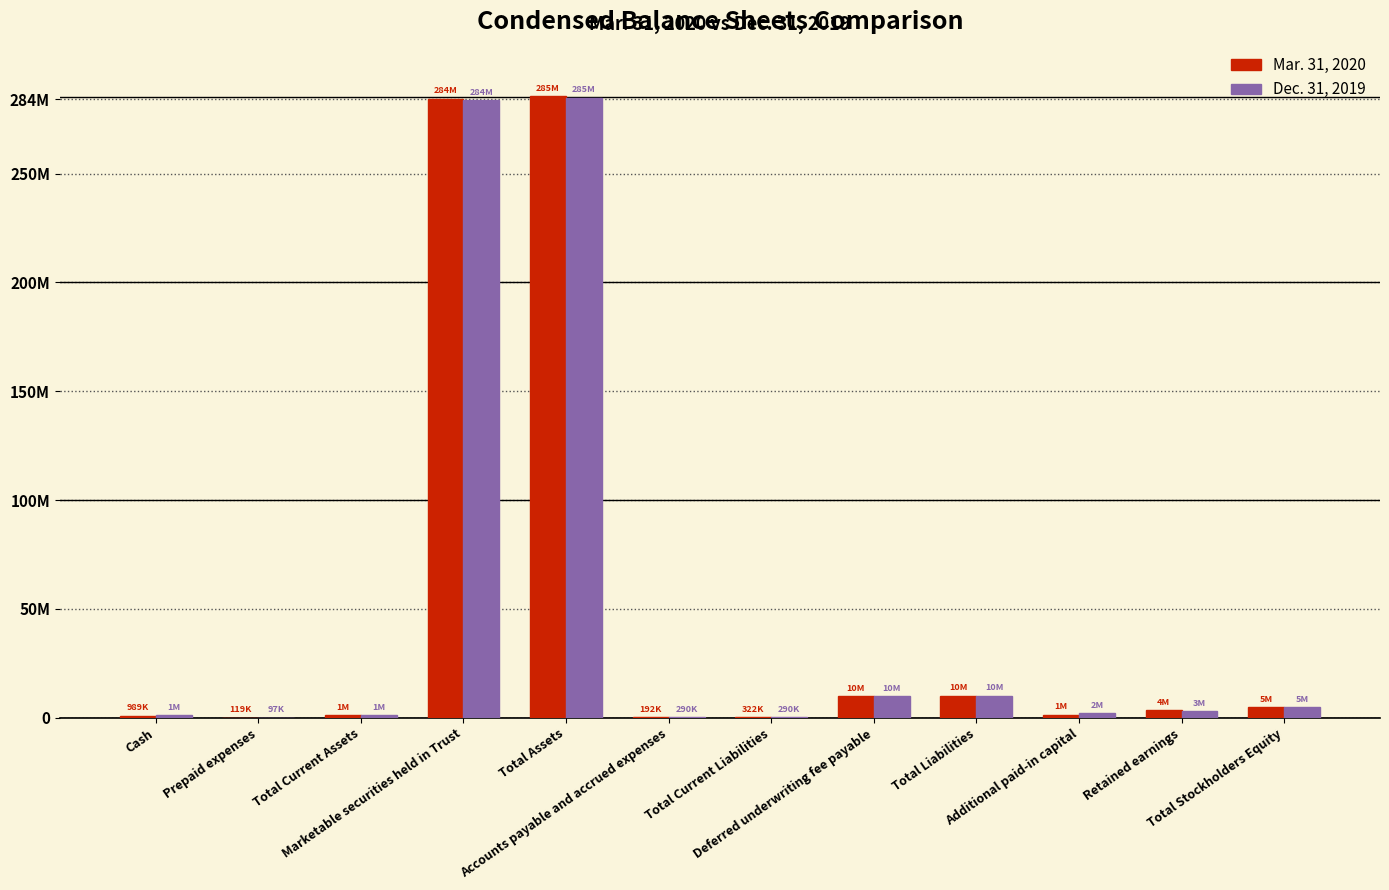

Between Prepaid expenses and Total Current Liabilities, which series saw the biggest shift?

Mar. 31, 2020